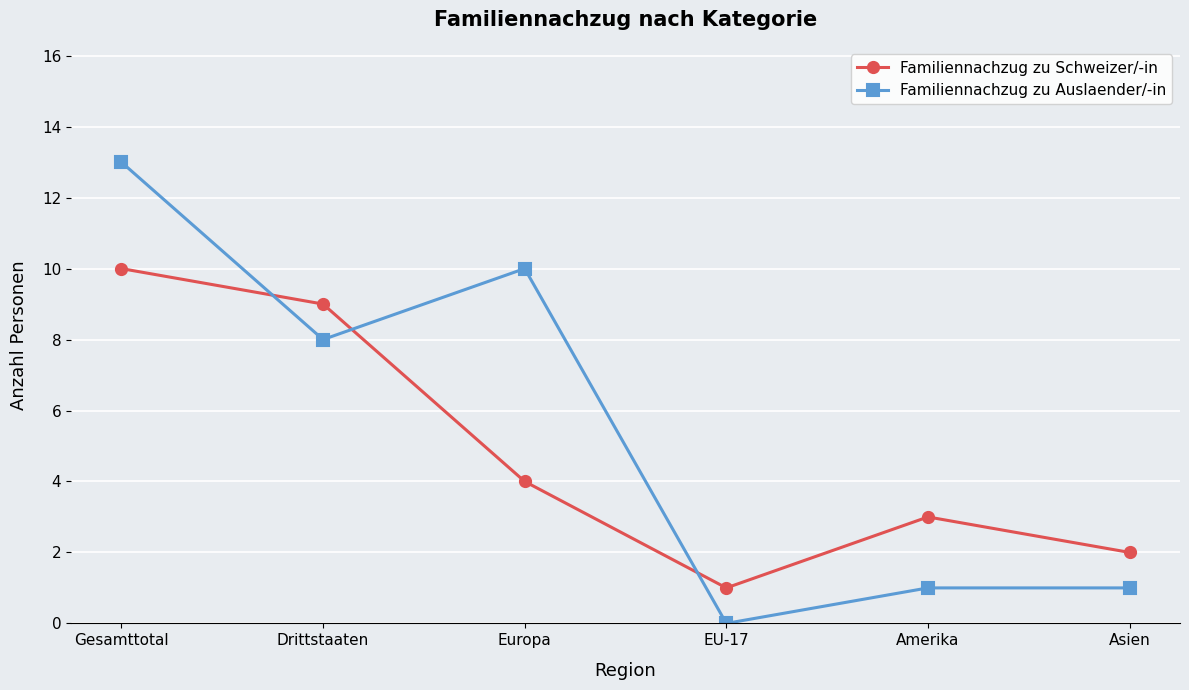

What is the difference between the Familiennachzug zu Schweizer/-in values at Drittstaaten and Gesamttotal?

1